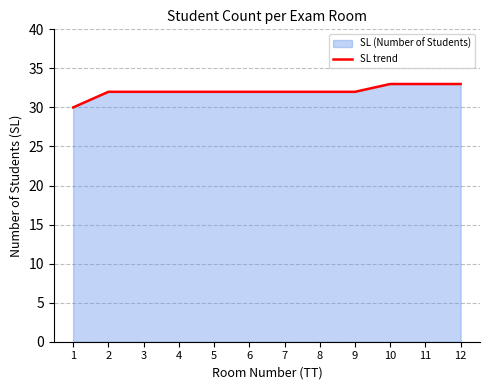

Which has a higher value, 2 or 8?

2